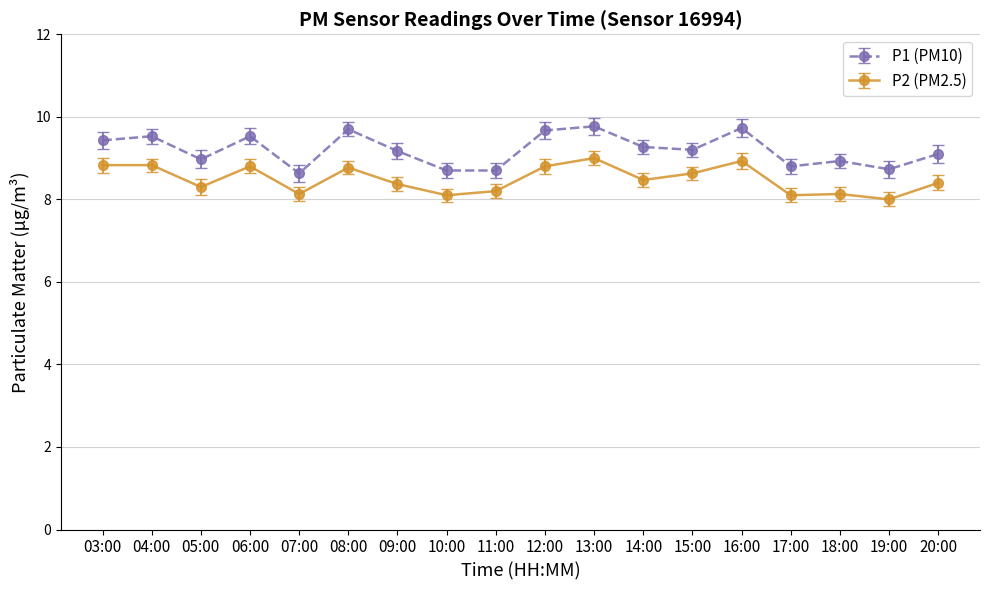

Is the value of P2 (PM2.5) at 04:00 greater than the value of P1 (PM10) at 08:00?

No